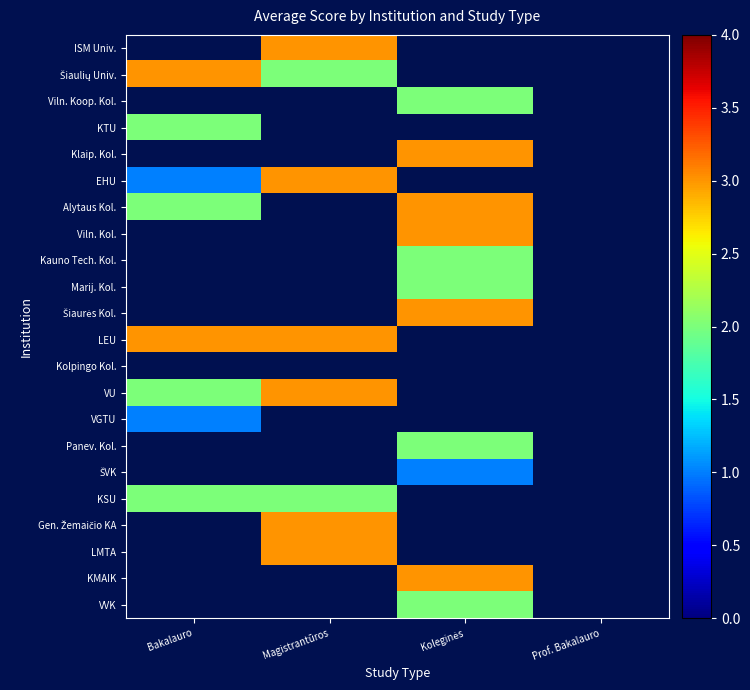

How many categories are shown in the chart?

4